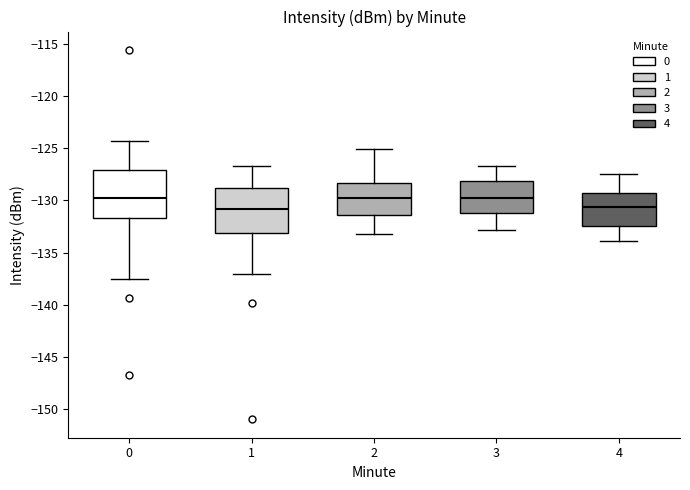

Where does the upper whisker of the box at x = 2 end on the y-axis? The values are not printed on the chart, so give them approximately, as read against the axis.

-125.0